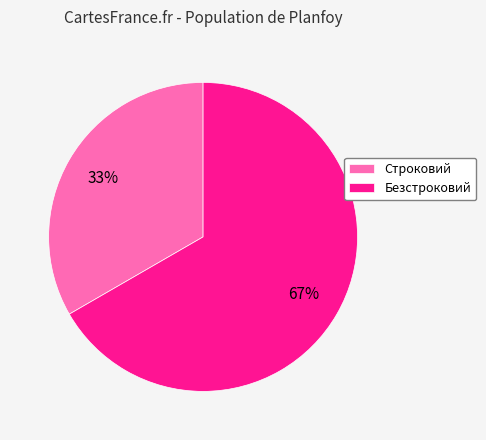

To the nearest percent, what is the average slice percentage?

50%